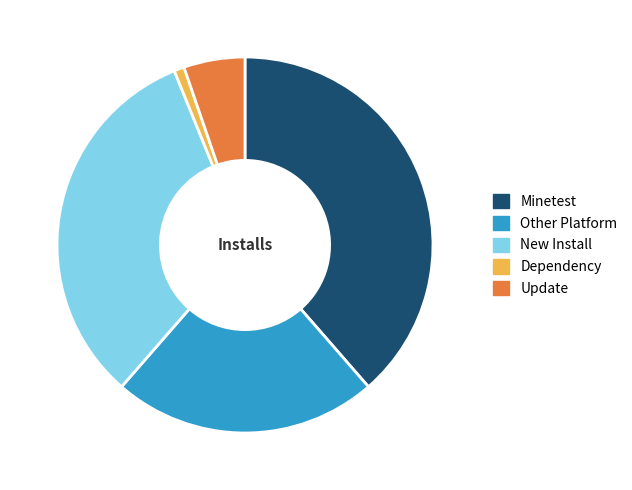

Is Update the majority of the pie?

No